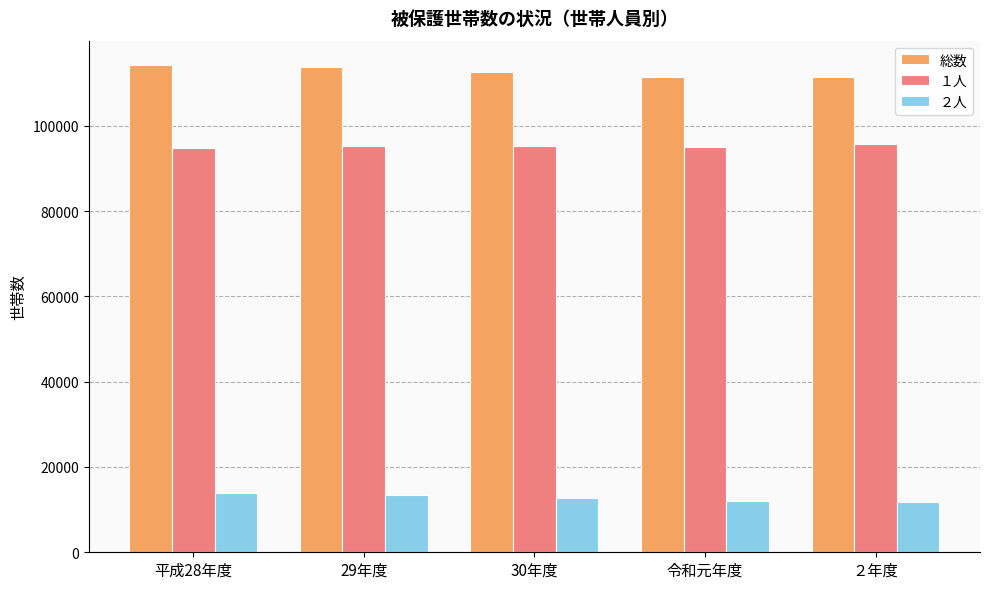

Is it true that 総数 equals 111384 at ２年度?

True